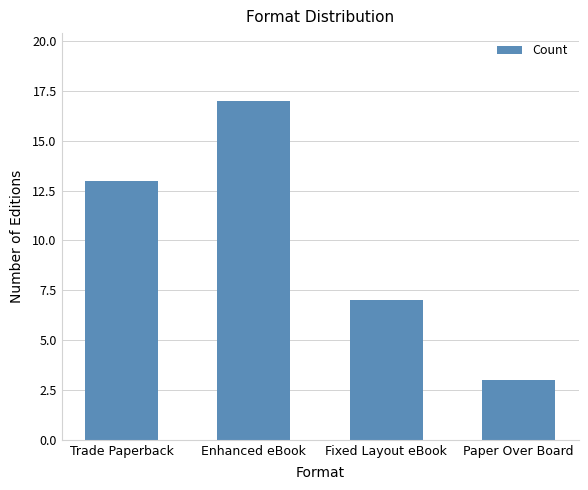

List the labels in order of value, largest first.

Enhanced eBook, Trade Paperback, Fixed Layout eBook, Paper Over Board